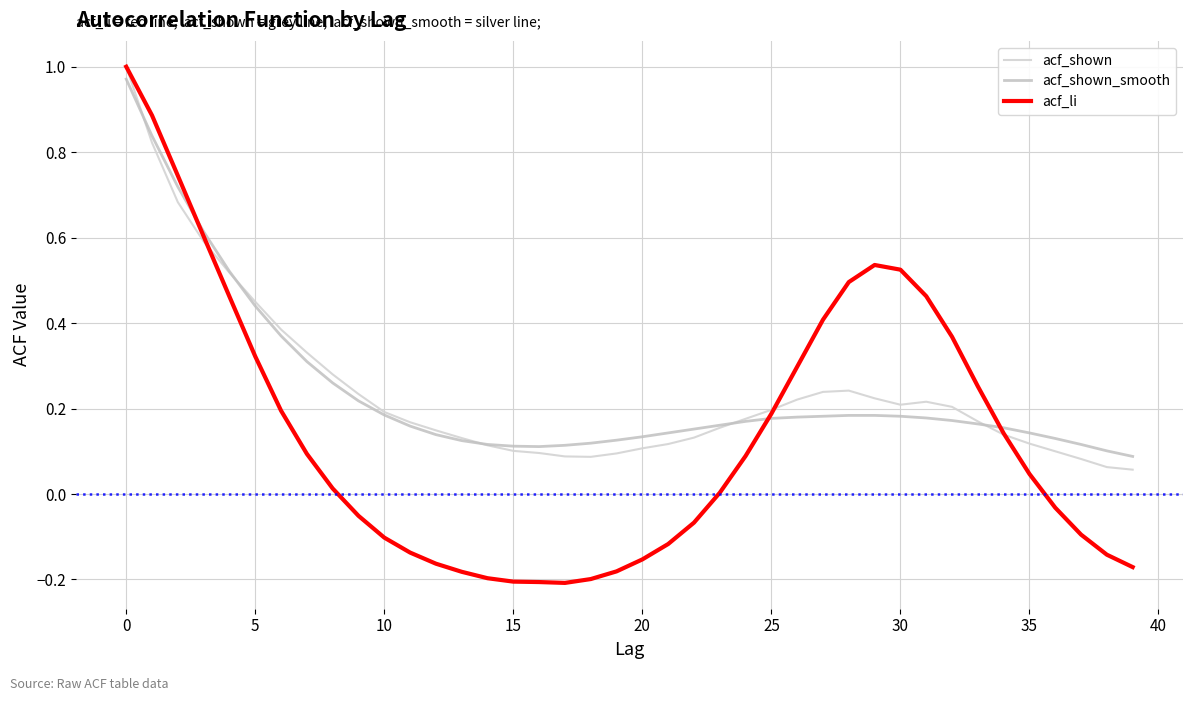

Which series has the widest spread of values?

acf_li